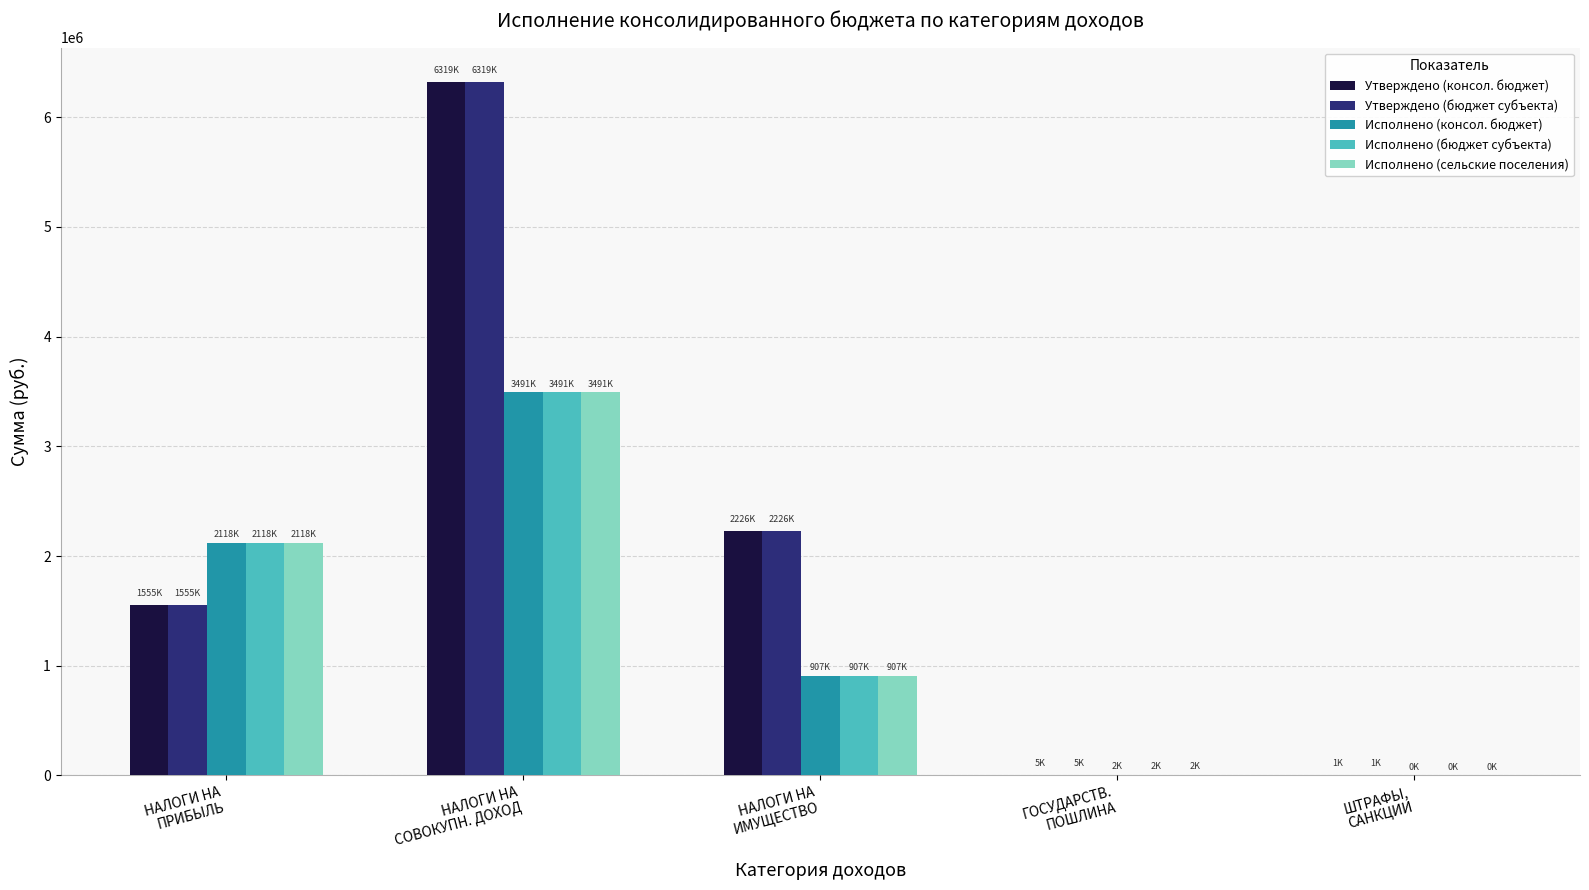

What is the maximum value for Исполнено (консол. бюджет)?

3491413.6